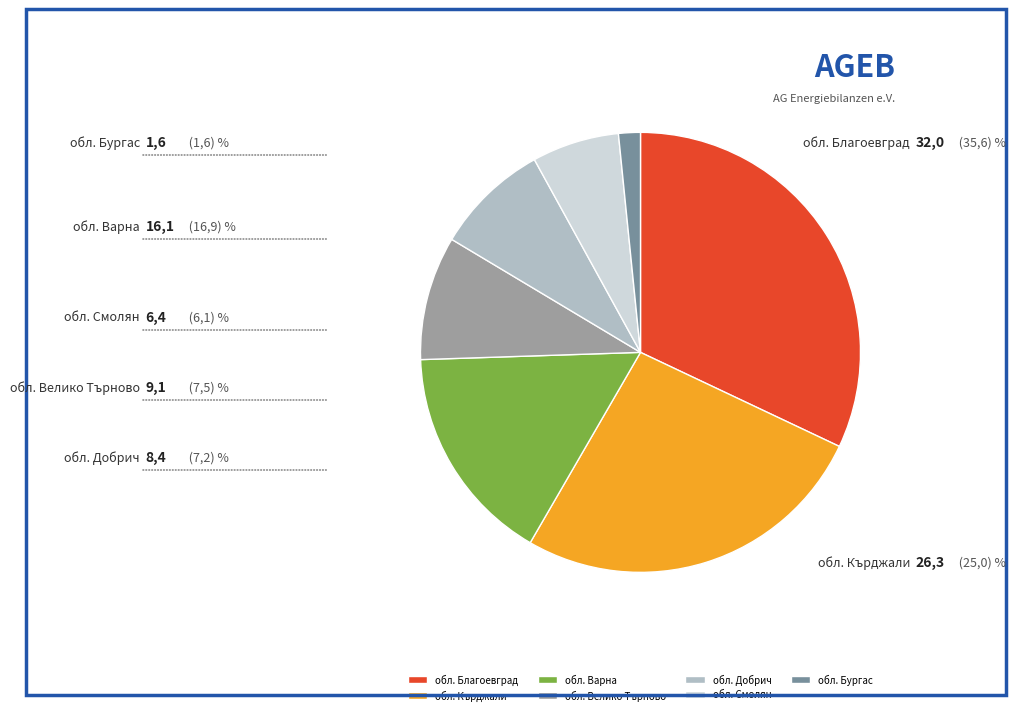

How many slices are in this pie chart?

7